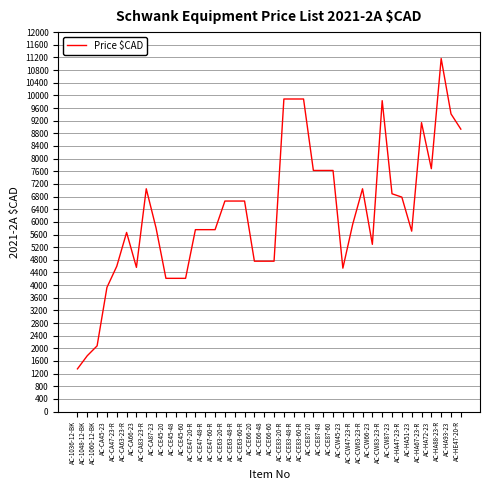

Where is the first local minimum?

AC-CA66-23